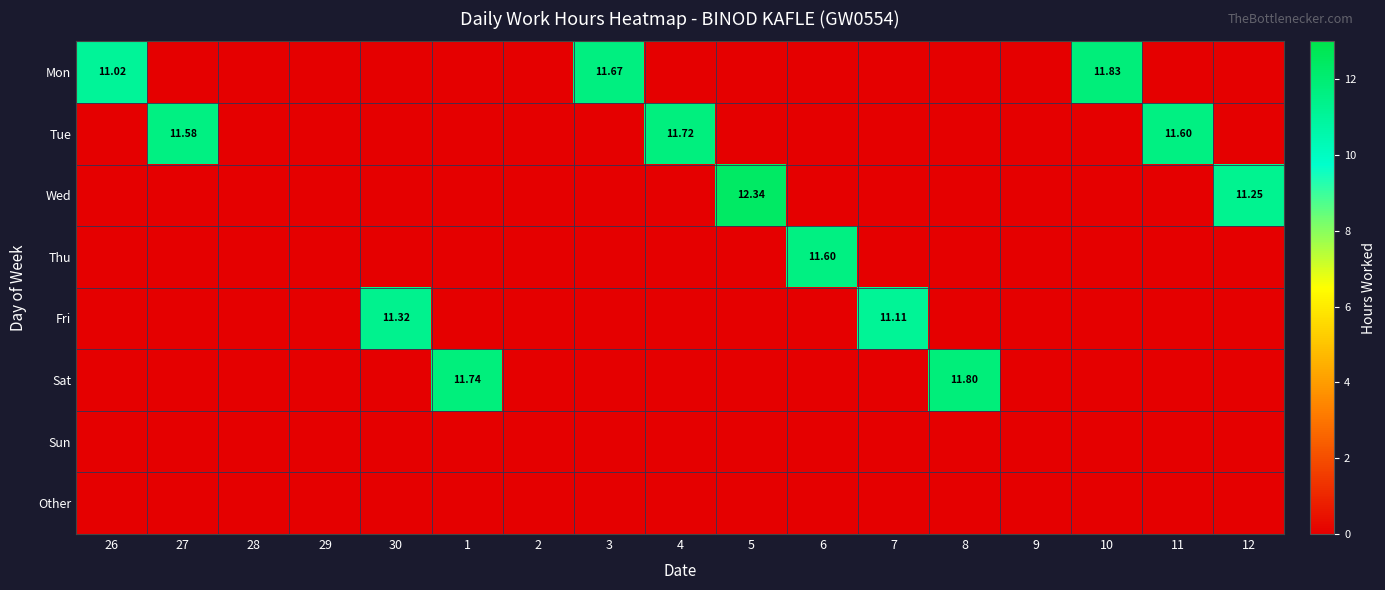

Which category has the highest value across all series?

5